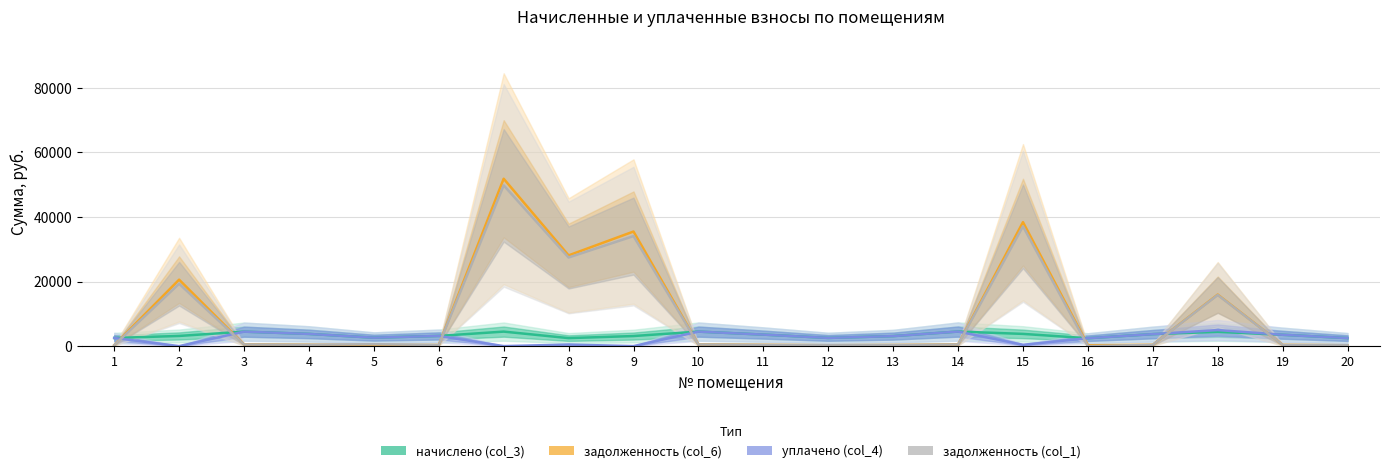

Which series has the largest range (max minus min)?

задолженность (col_6)